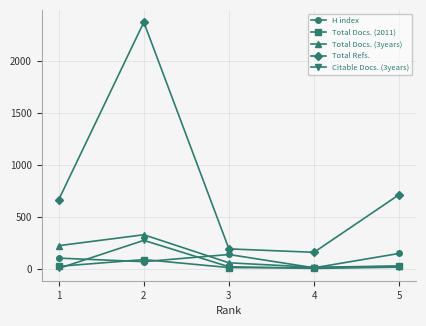

What is the sum of the Total Refs. values at 4 and 3?

345